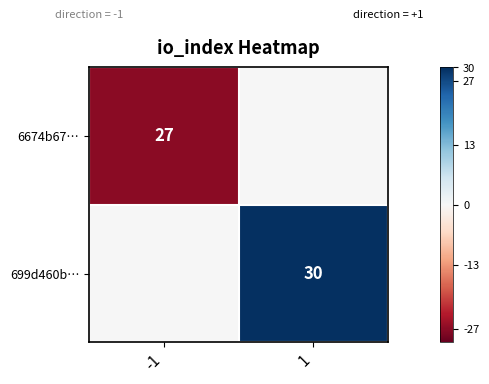

The value of 699d460b… at 1 is 30. True or false?

True